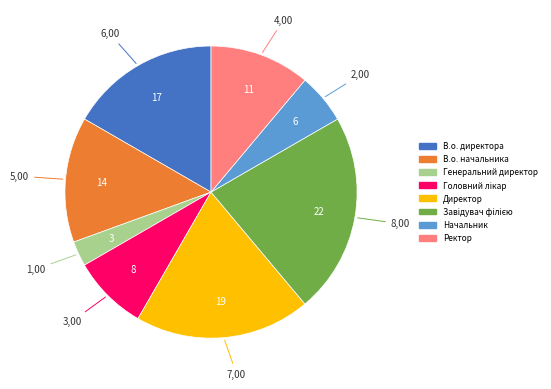

How many segments does this pie chart have?

8